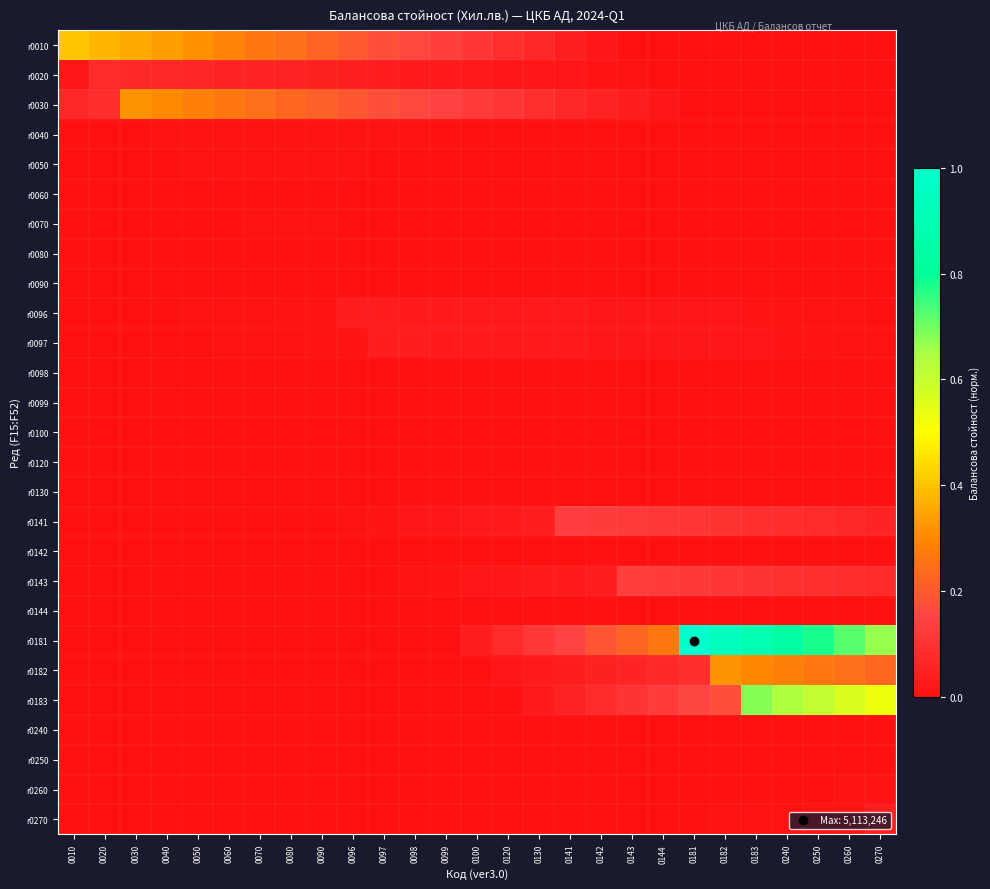

What is the total value across all series at 0010?

0.5